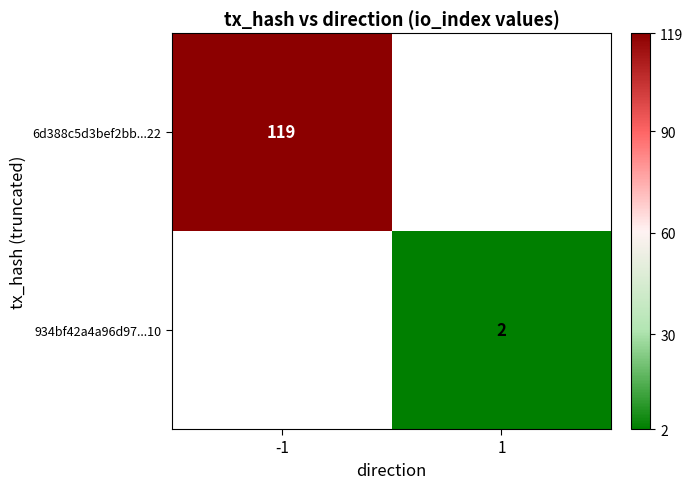

At how many categories does at least one series exceed 27?

1